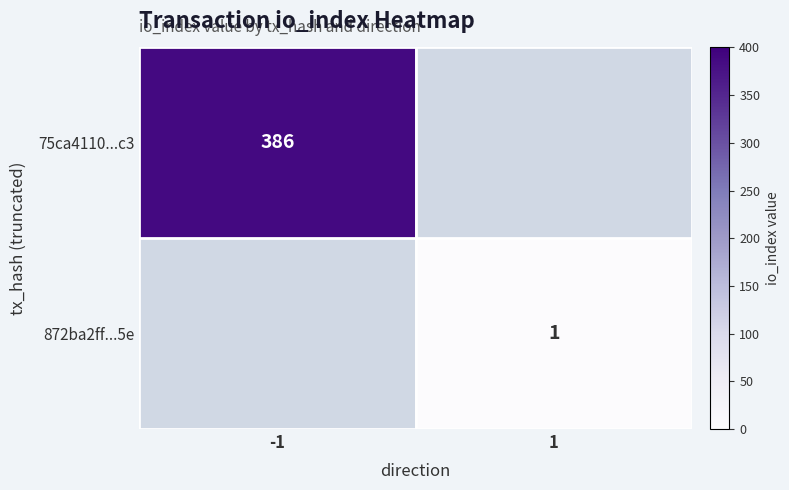

The 75ca4110...c3 series shows 386 at -1. True or false?

True